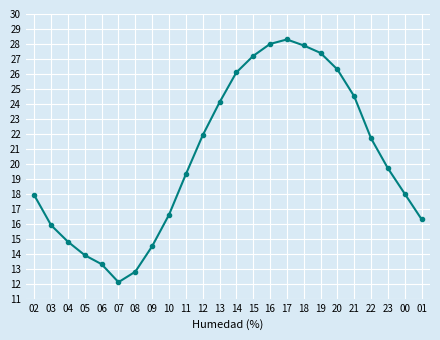

What is the difference between the maximum and minimum values?

16.2